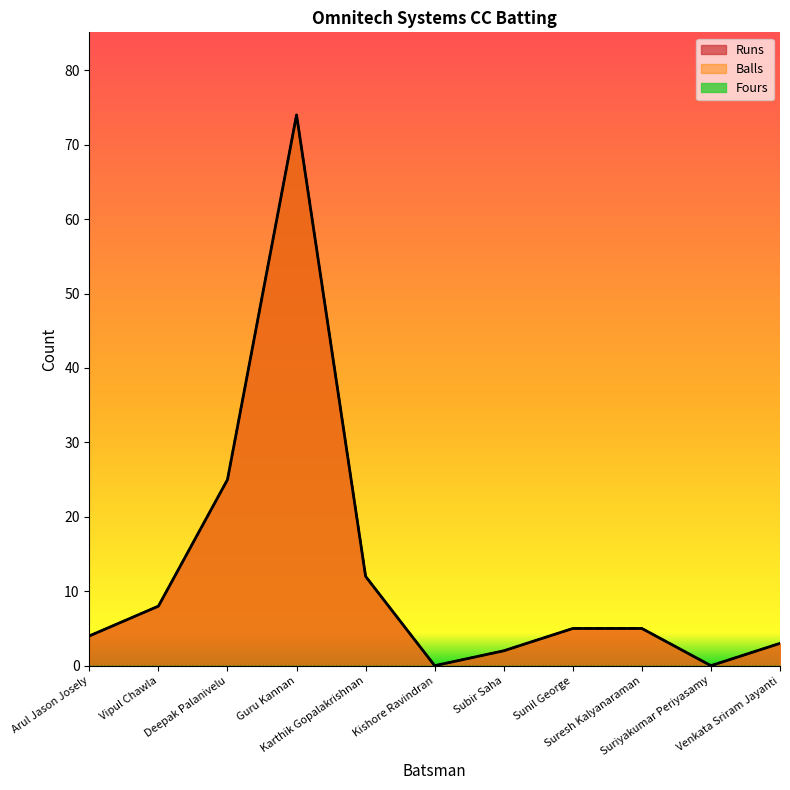

How many lines are shown in the chart?

3